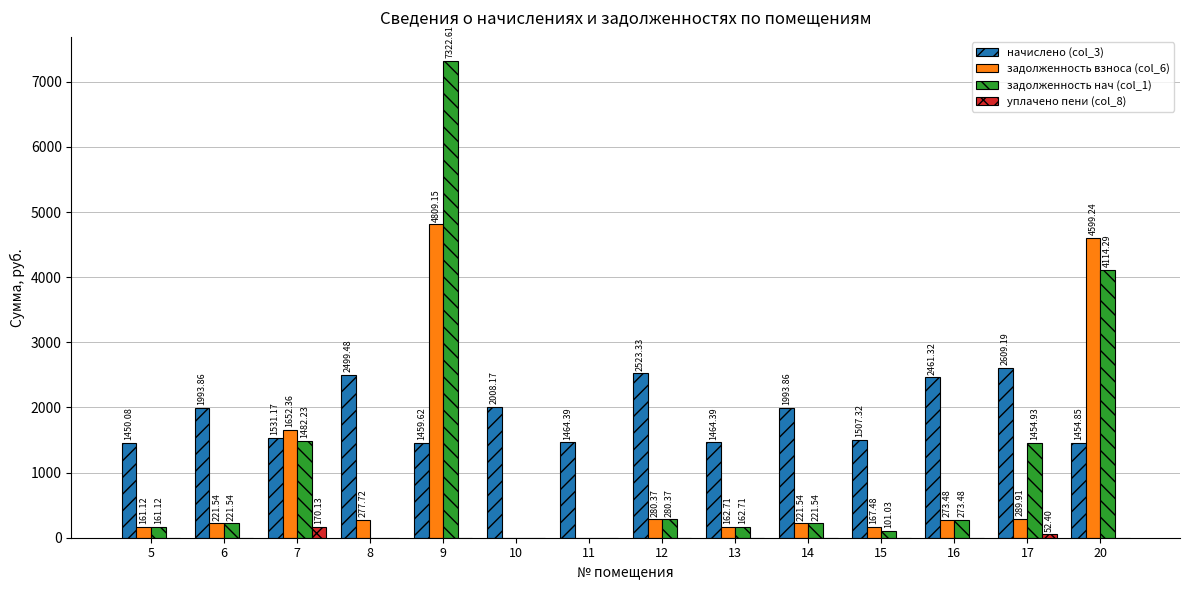

At which label does задолженность взноса (col_6) reach its peak?

9